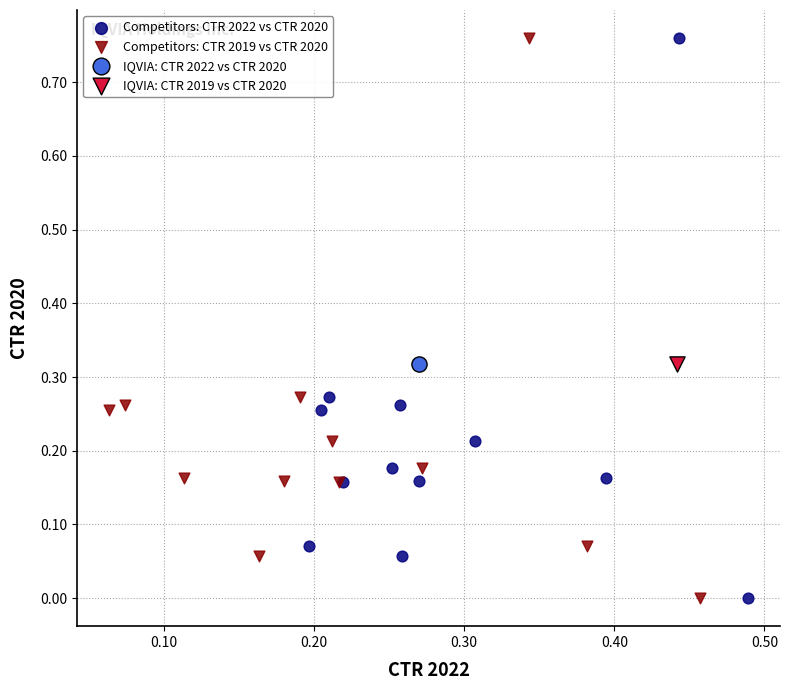

What are all the series names shown in the legend?

Competitors: CTR 2022 vs CTR 2020, Competitors: CTR 2019 vs CTR 2020, IQVIA: CTR 2022 vs CTR 2020, IQVIA: CTR 2019 vs CTR 2020